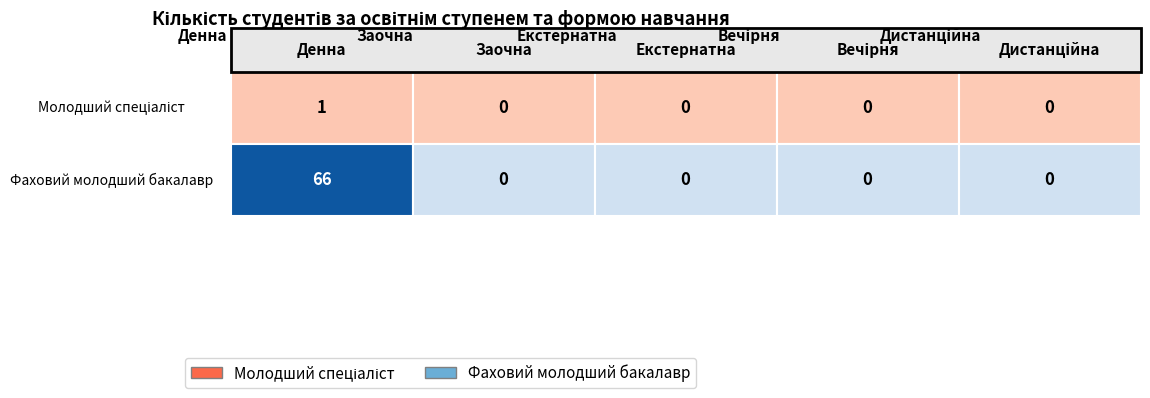

Reading left to right, list all the values displayed in this chart.

Молодший спеціаліст: 1	0	0	0	0
Фаховий молодший бакалавр: 66	0	0	0	0